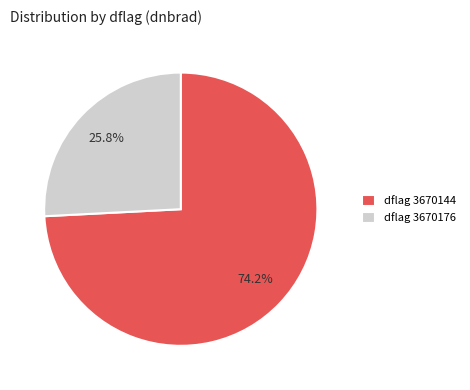

Does any single category account for the majority?

Yes